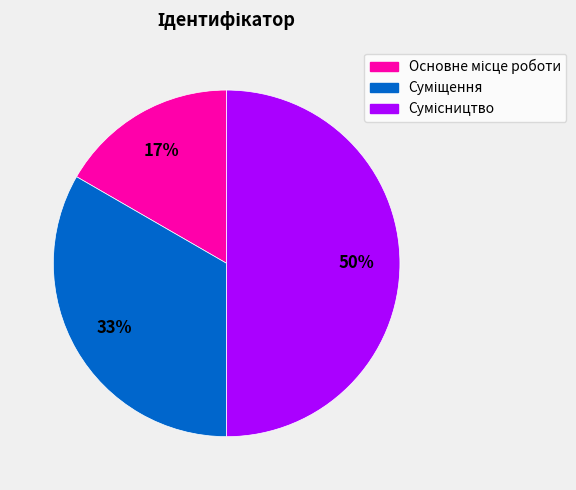

To the nearest percent, what is the difference between the largest and smallest slice percentages?

33%